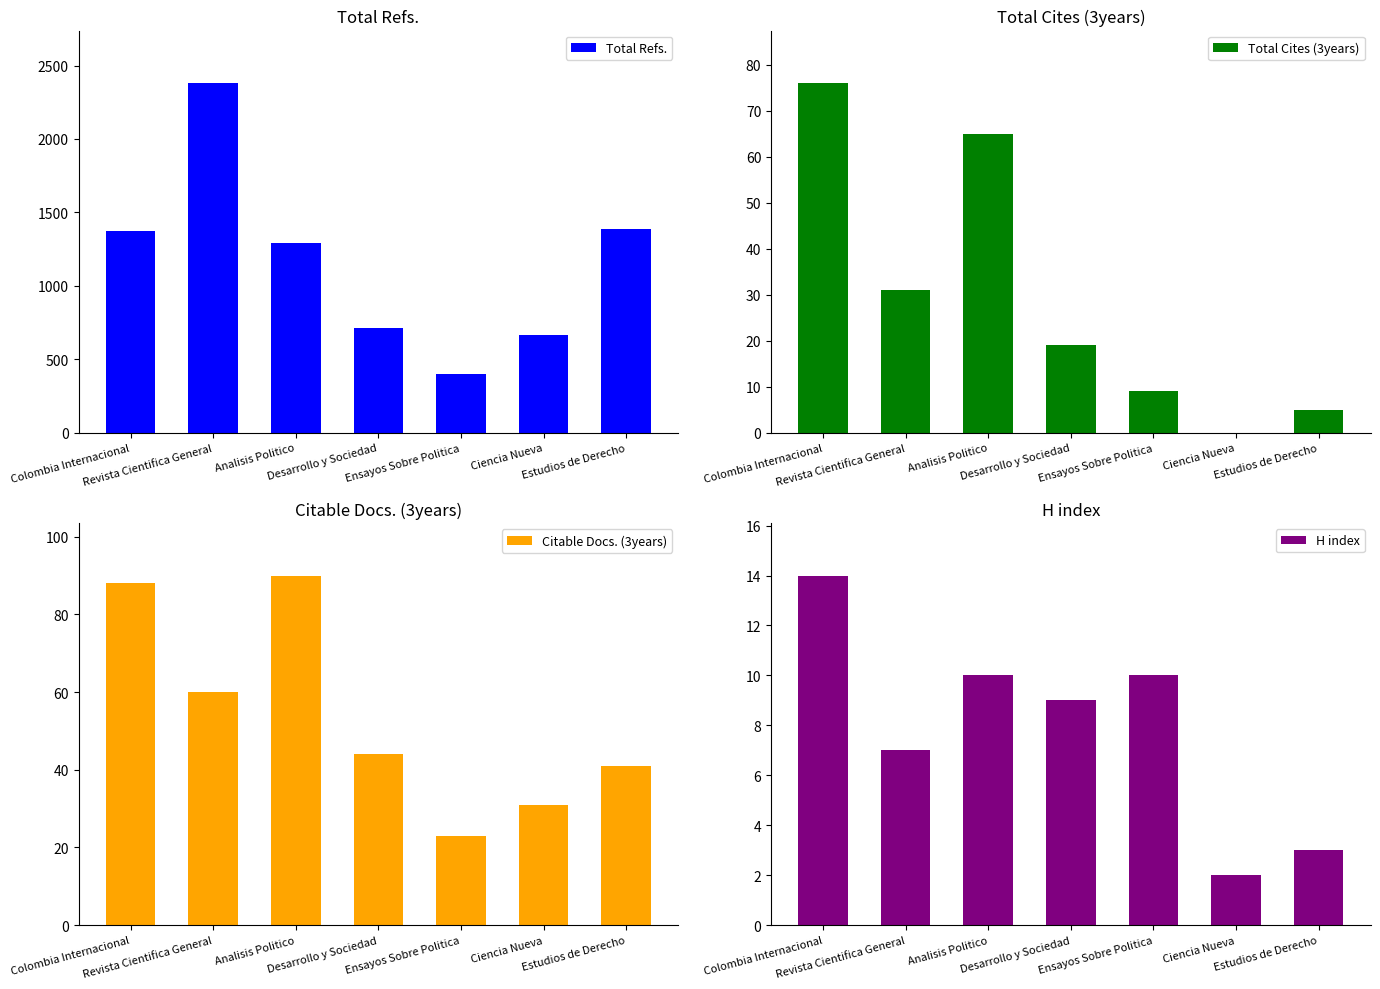

Reading right to left, what are all the values shown in this chart?

Total Refs.: 1389	667	397	712	1290	2381	1374
Total Cites (3years): 5	0	9	19	65	31	76
Citable Docs. (3years): 41	31	23	44	90	60	88
H index: 3	2	10	9	10	7	14